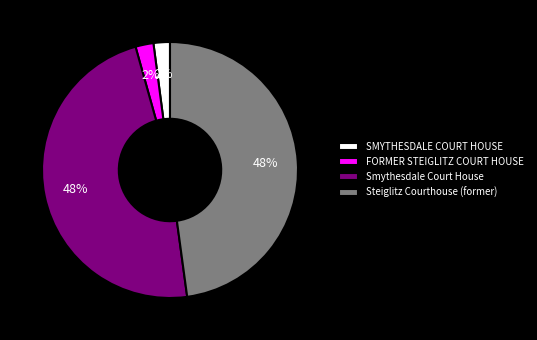

What percentage is the Steiglitz Courthouse (former) slice, to the nearest percent?

48%